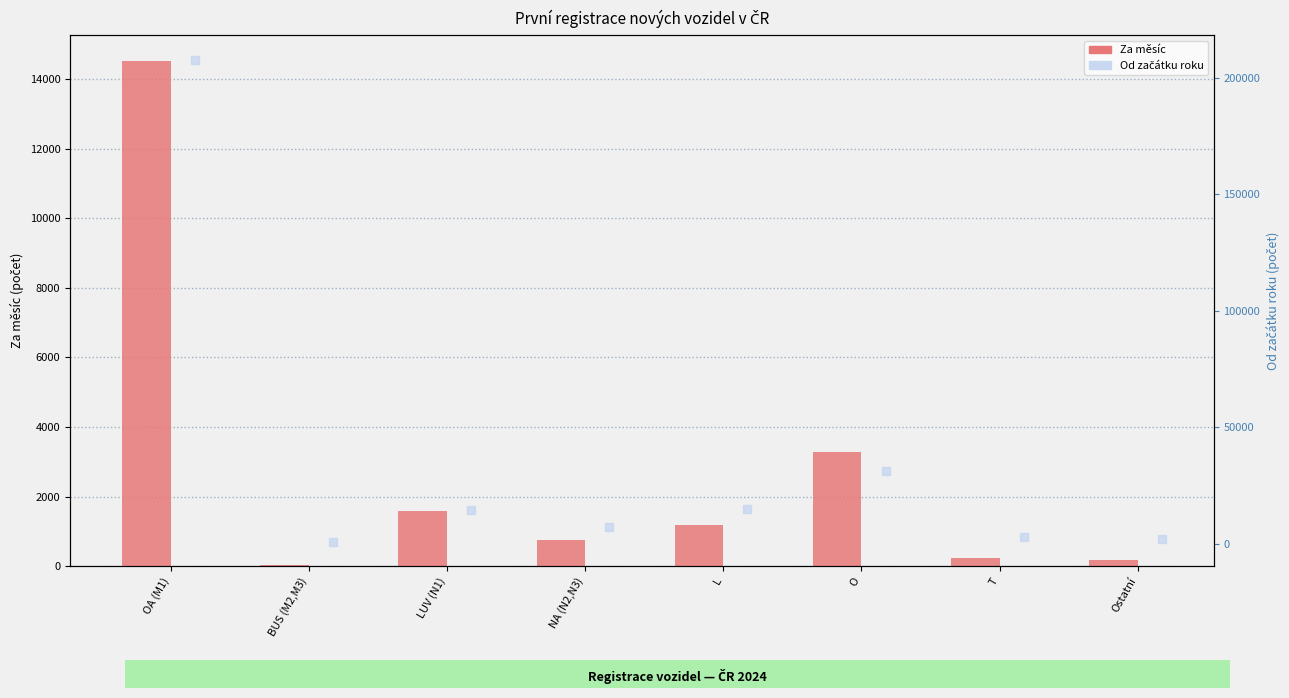

At how many categories does at least one series exceed 84468?

1